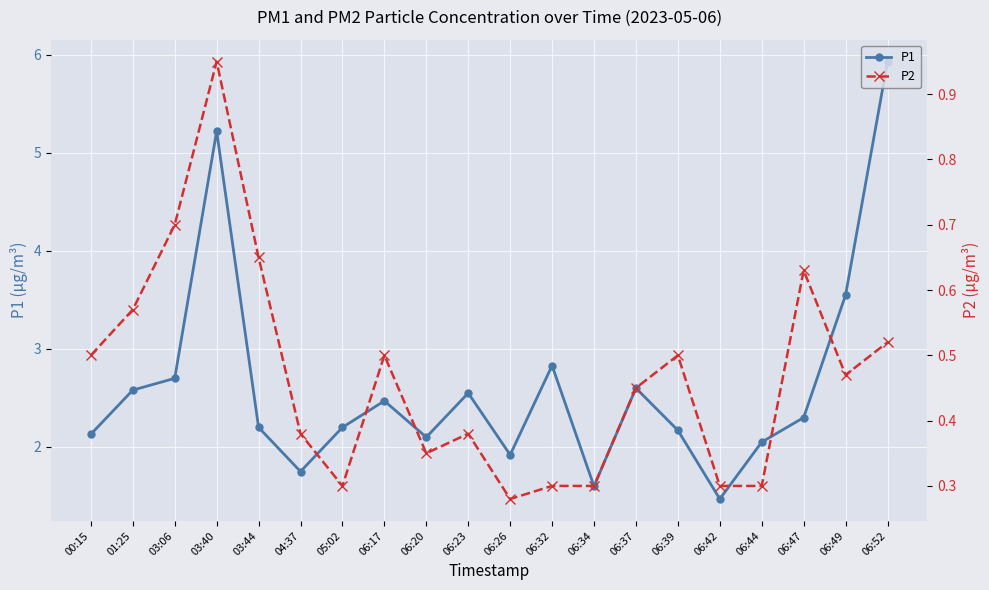

How many categories are shown in the chart?

20